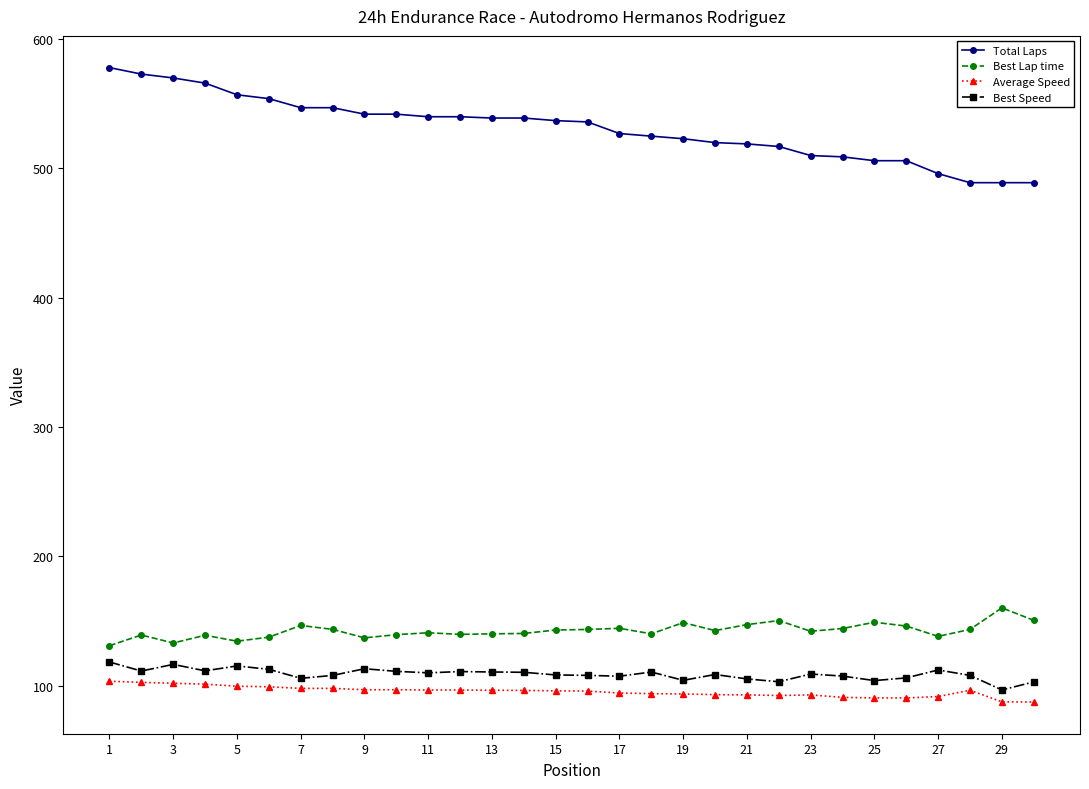

In Best Lap time, how many points are lower than both neighbors (excluding endpoints)?

8